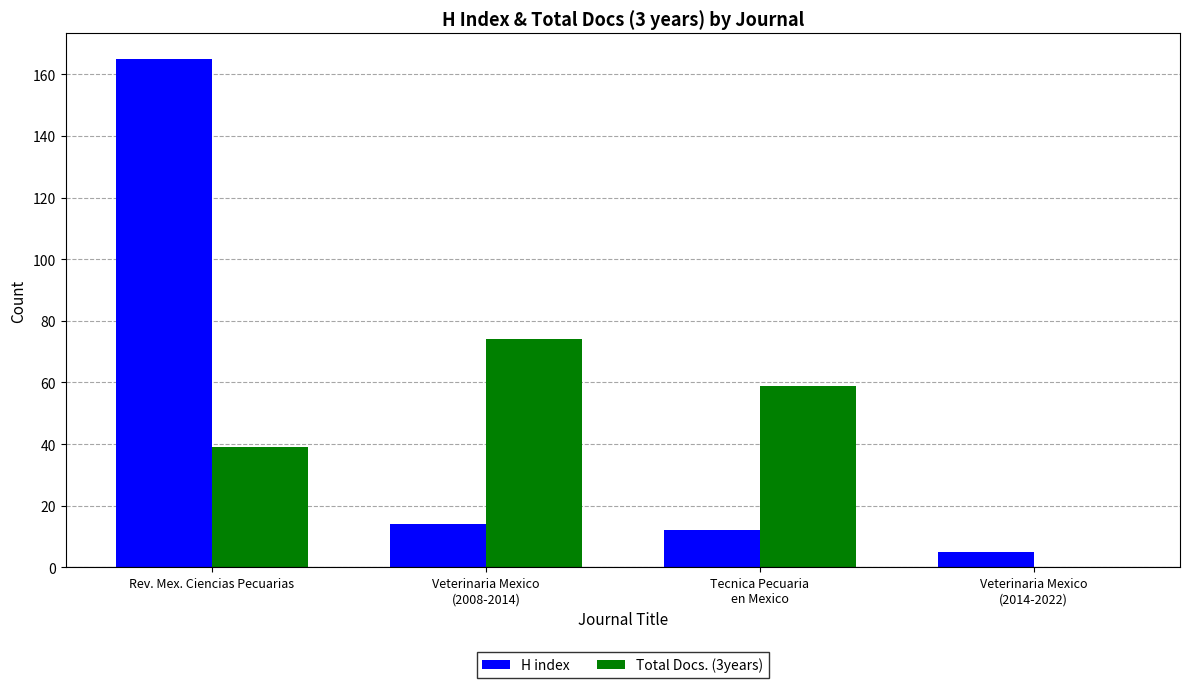

What is the total value across all series at Veterinaria Mexico
(2008-2014)?

88